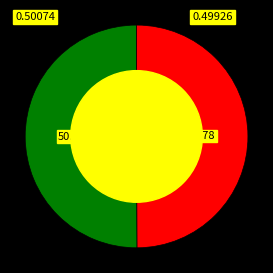

How many segments does this pie chart have?

2